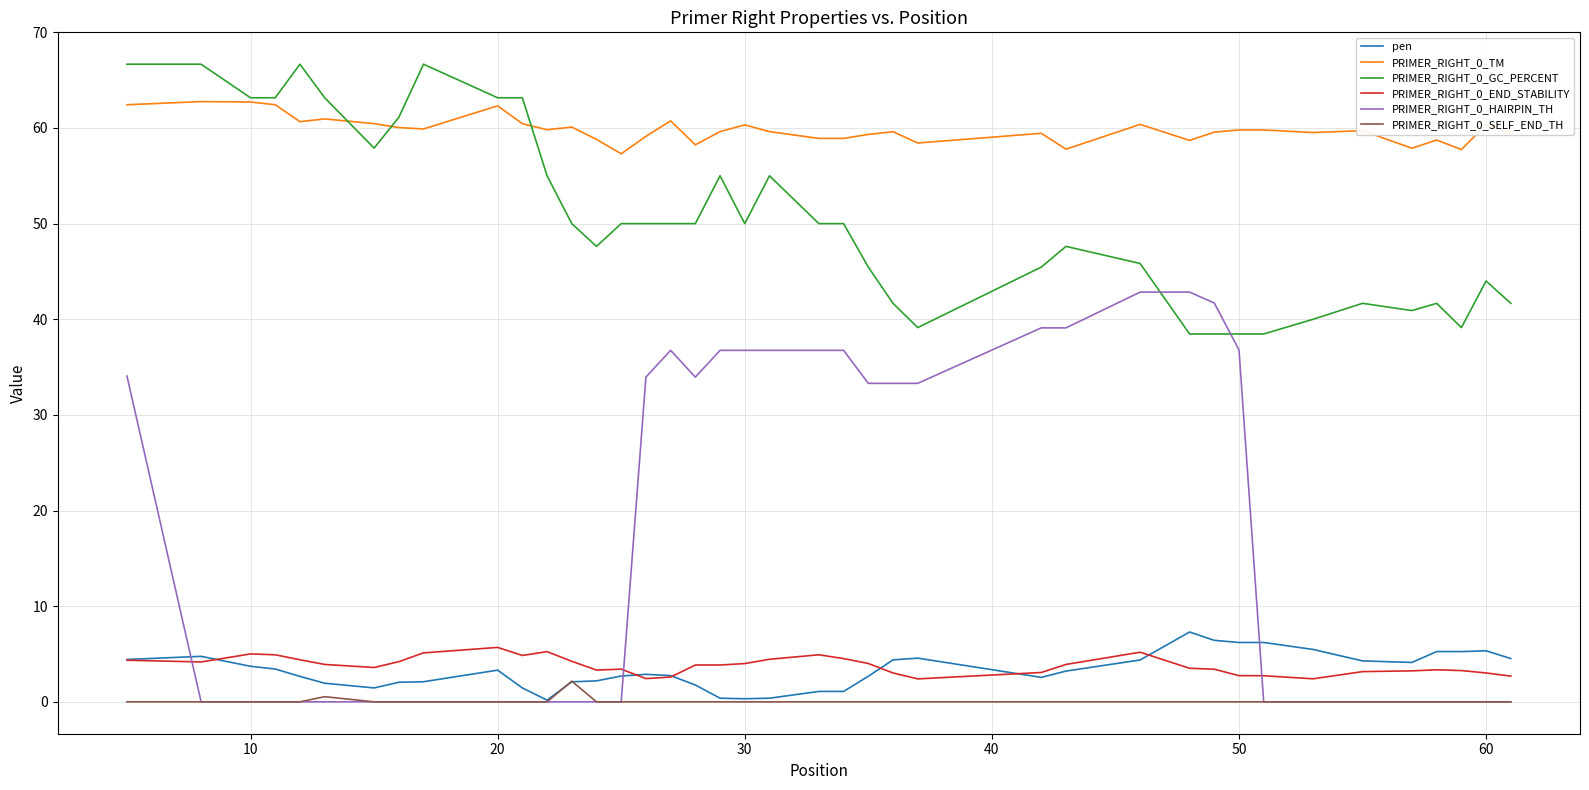

Which series has the largest total across all categories?

PRIMER_RIGHT_0_TM